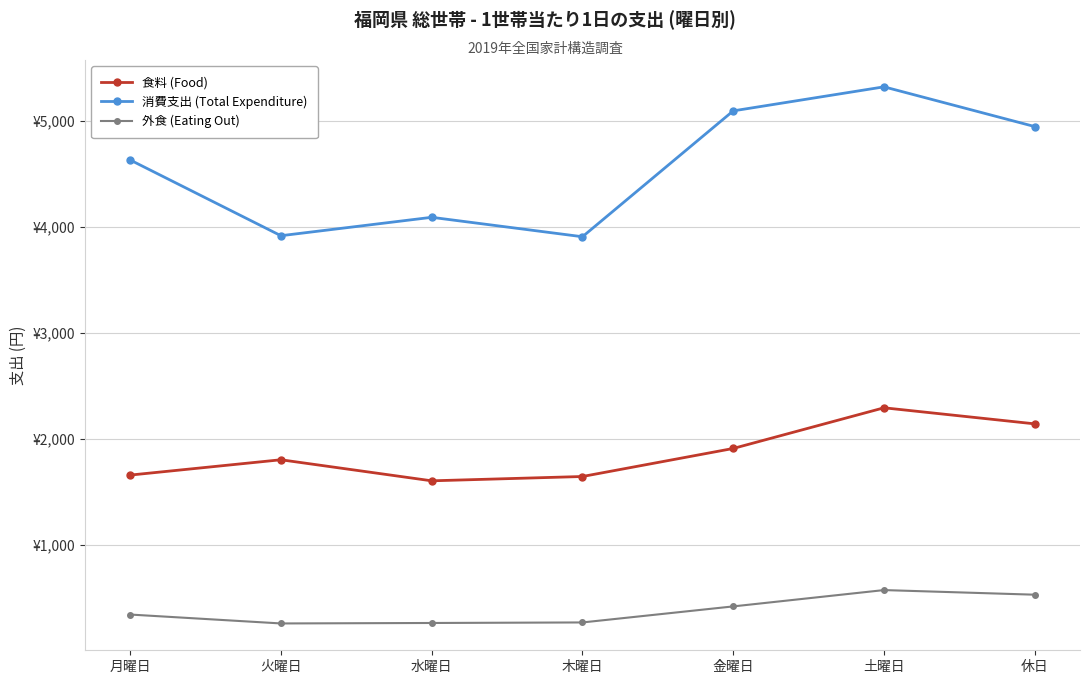

At which category does 食料 (Food) reach its first local peak?

火曜日